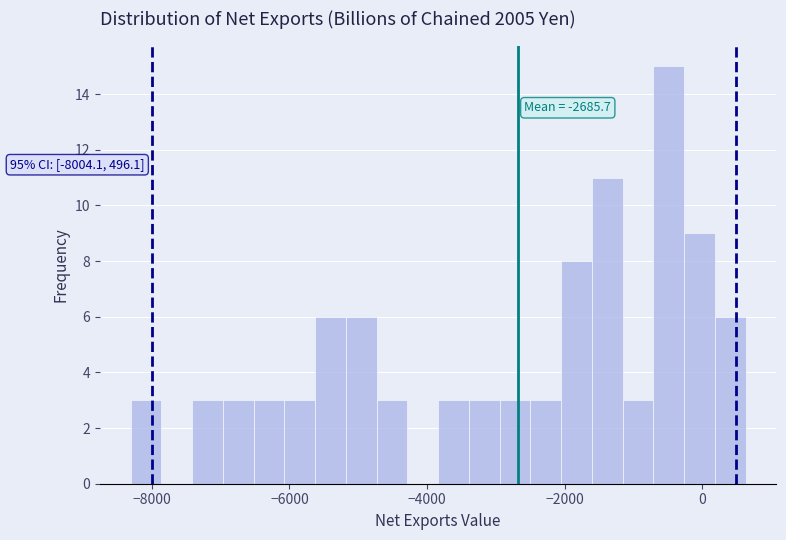

Read against the x-axis, roughly where is the centre of the tallest bar?

-400